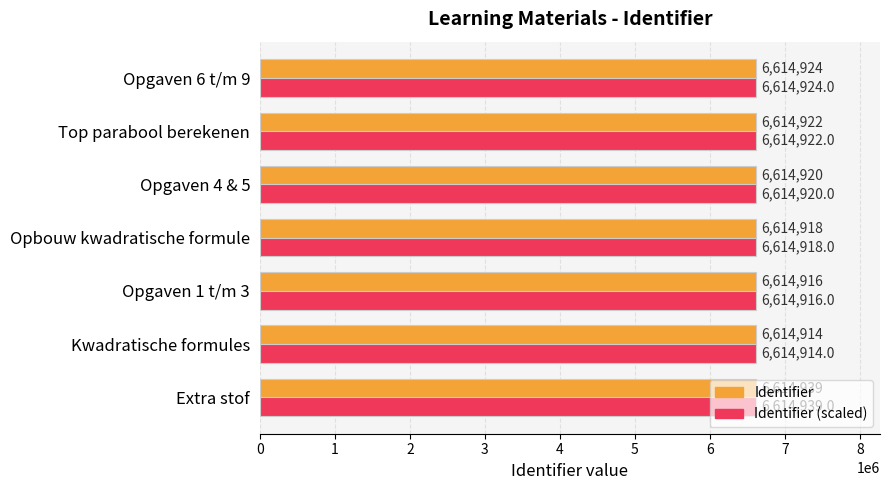

What is the average value of the Identifier series?

6614922